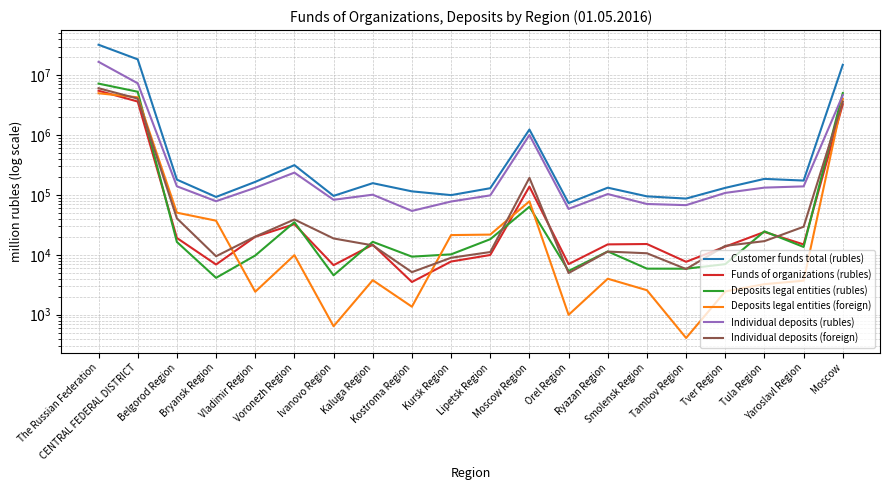

What is the label of the 10th point from the right?

Lipetsk Region